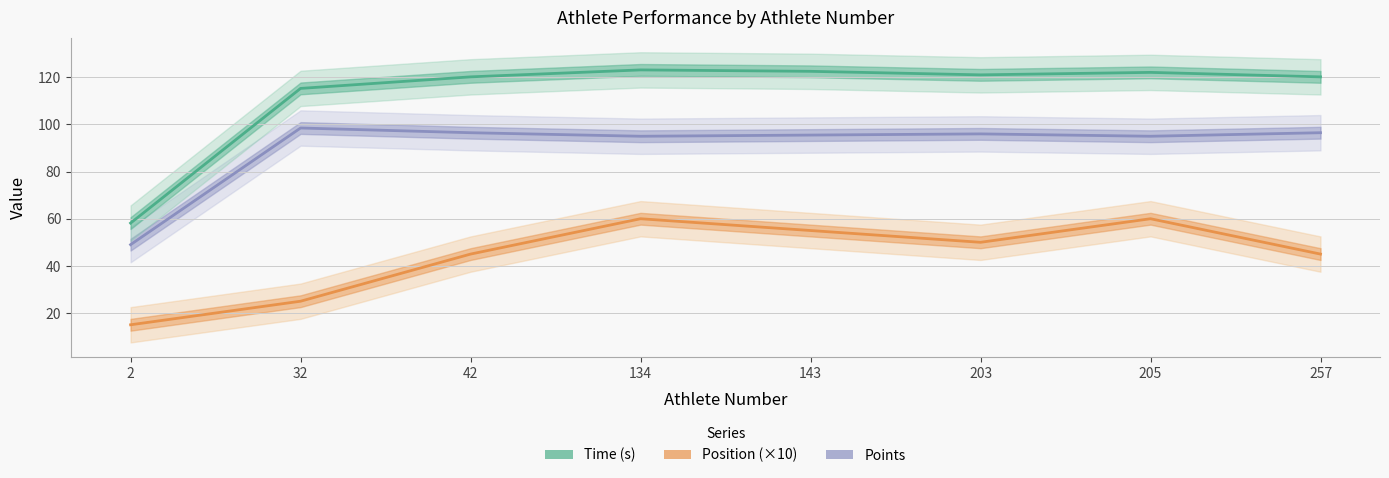

True or false: Time (s) and Position (×10) cross at least once.

False